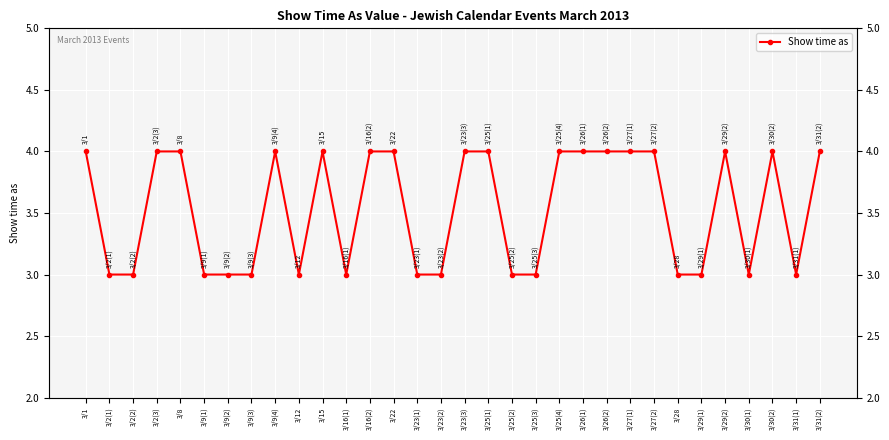

Count the values in the range 3 to 4.

32